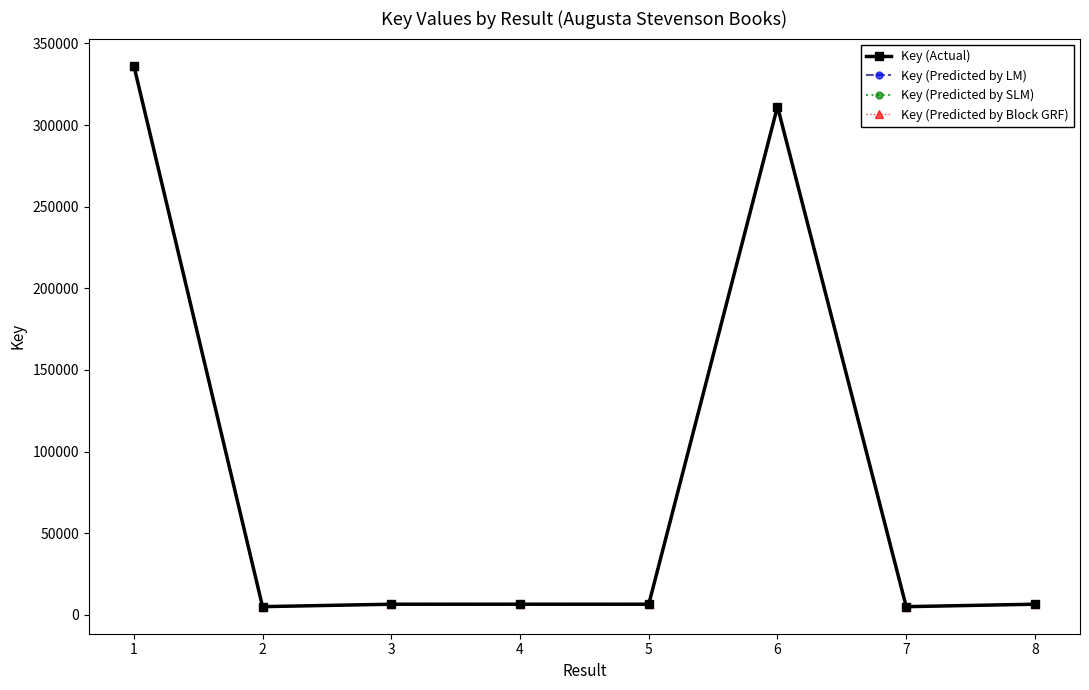

The Key (Predicted by Block GRF) series shows 6566 at 8. True or false?

True